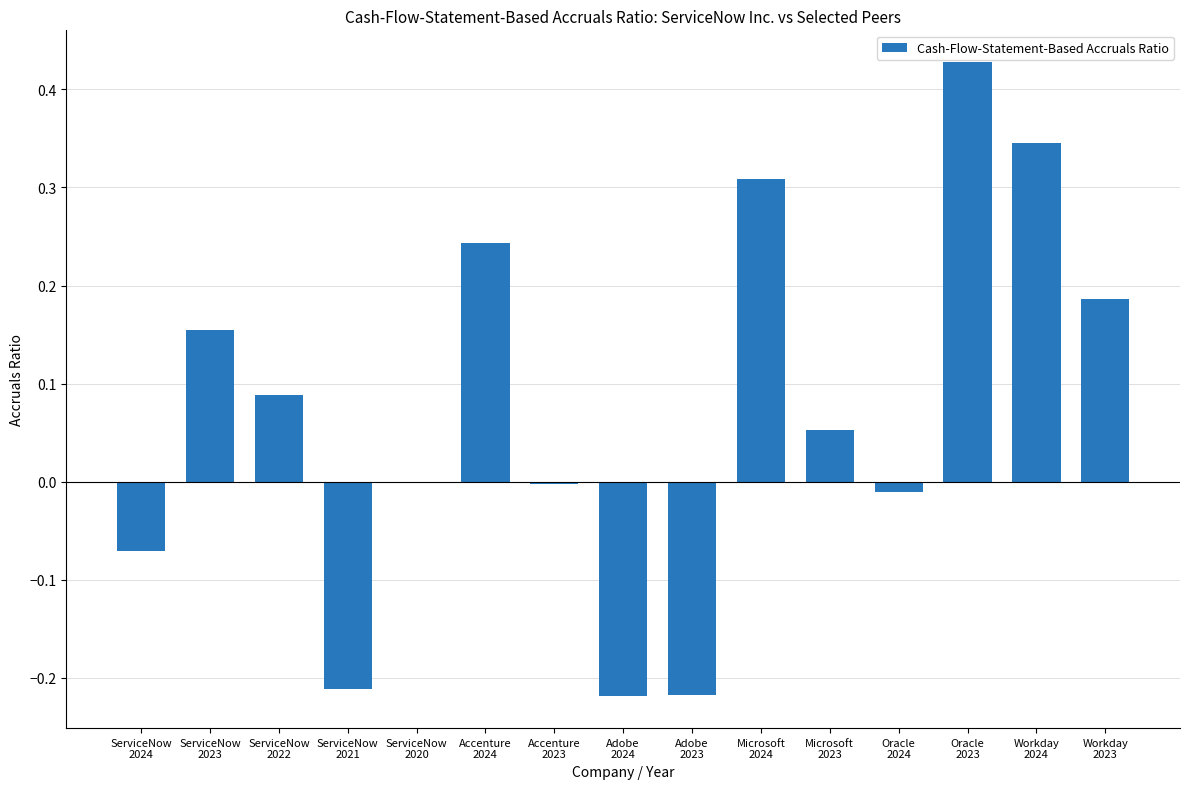

Which label corresponds to the largest value in the chart?

Oracle
2023